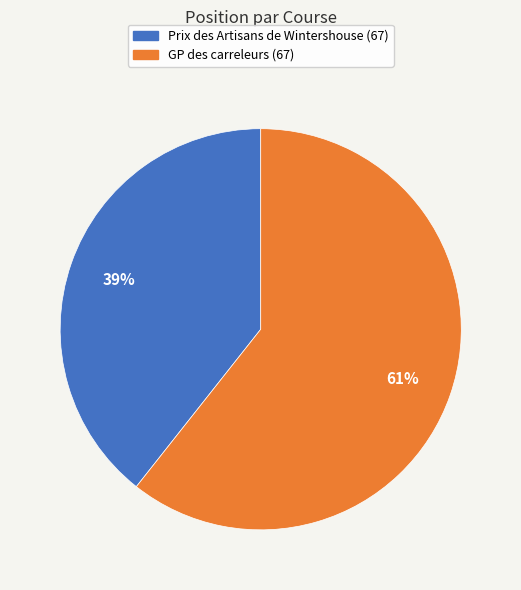

Does any single category account for the majority?

Yes